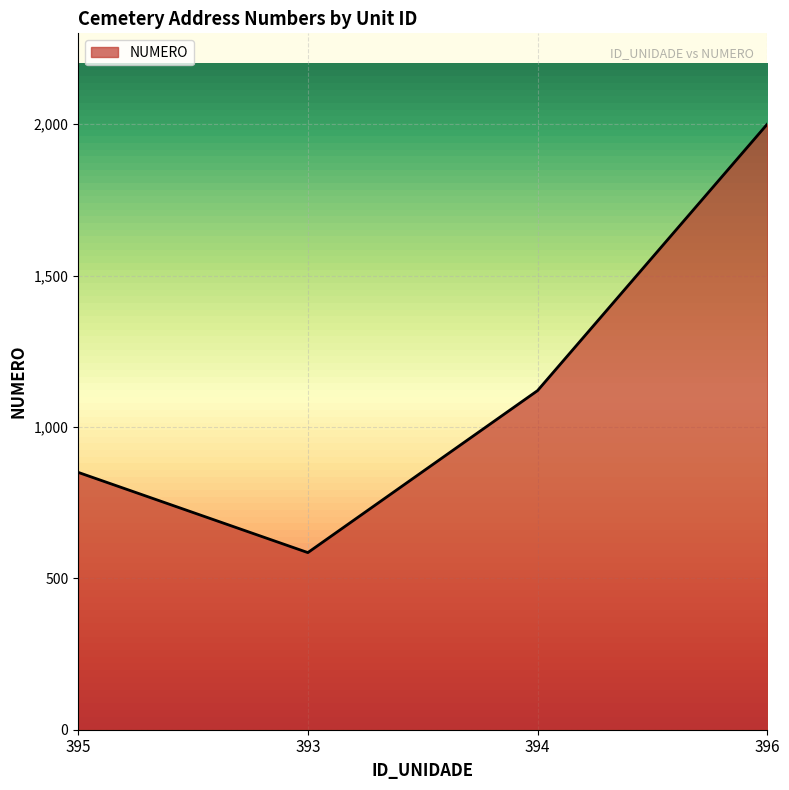

How many lines are shown in the chart?

1